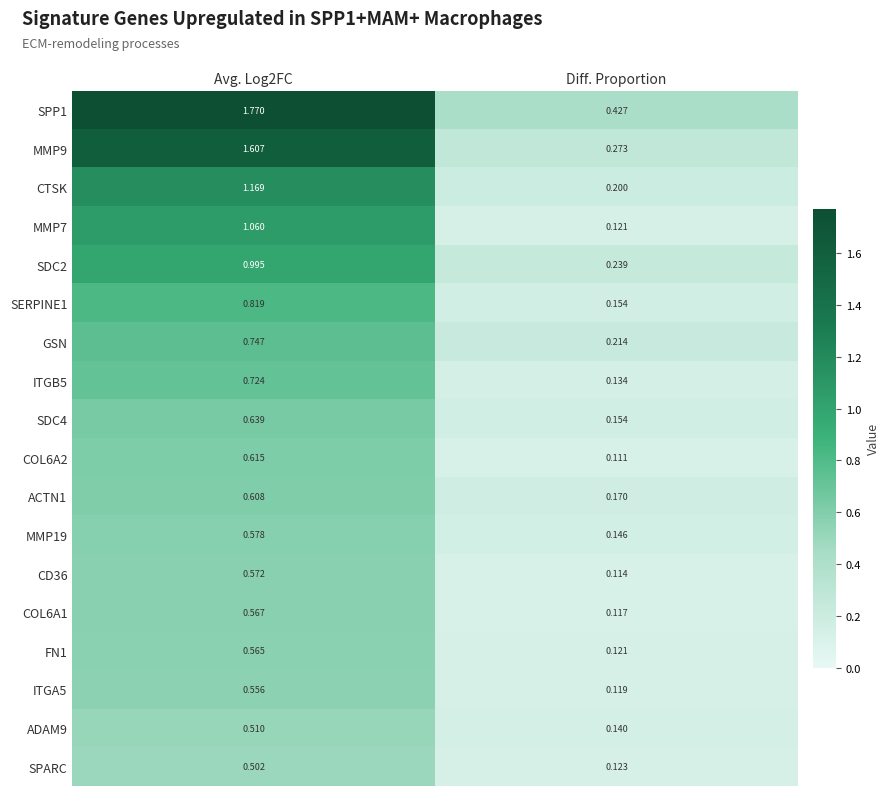

At how many categories does at least one series exceed 0?

2